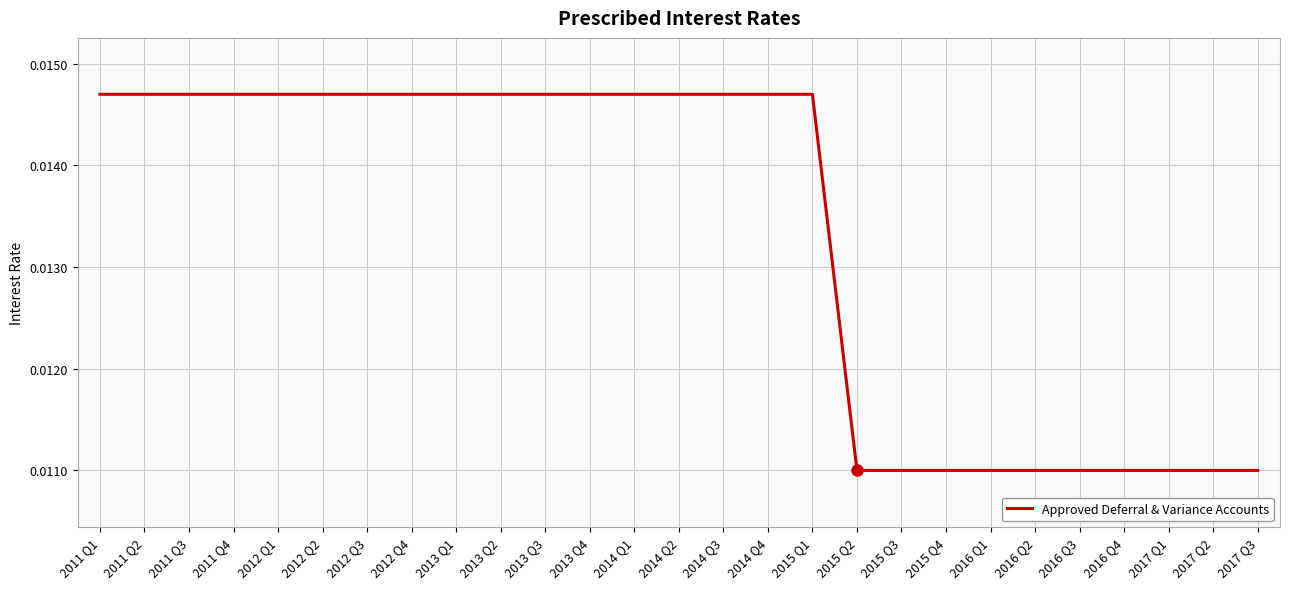

Between 2016 Q3 and 2011 Q1, which is larger?

2011 Q1